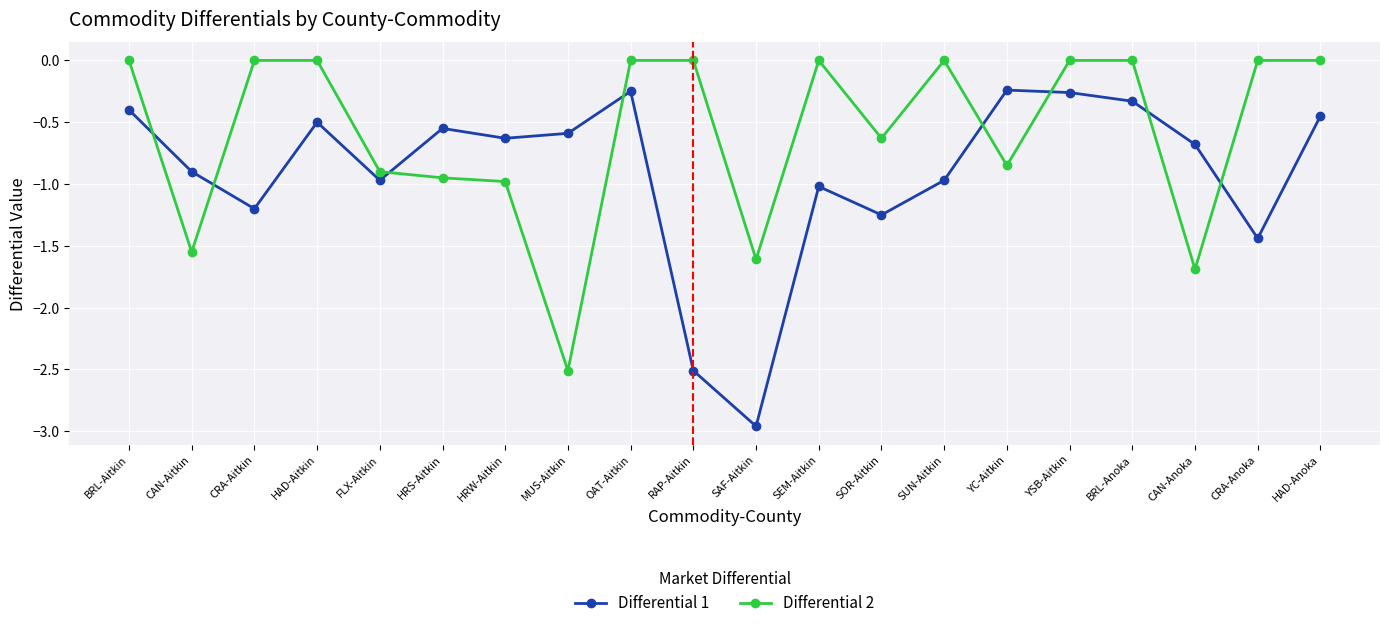

What is the label of the 11th point from the left?

SAF-Aitkin